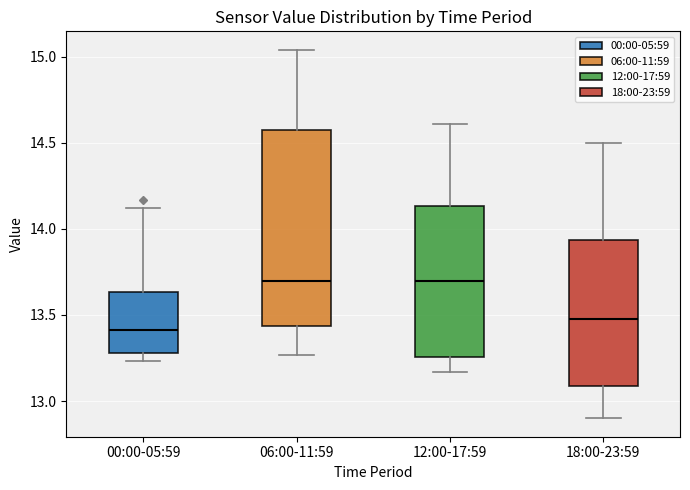

Where does the upper whisker of the box for 06:00-11:59 end on the y-axis? The values are not printed on the chart, so give them approximately, as read against the axis.

15.05